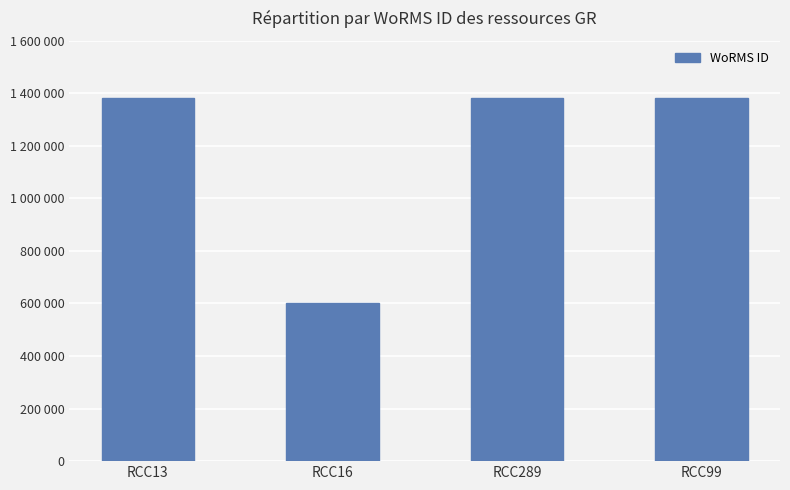

List the labels in order of value, largest first.

RCC13, RCC289, RCC99, RCC16